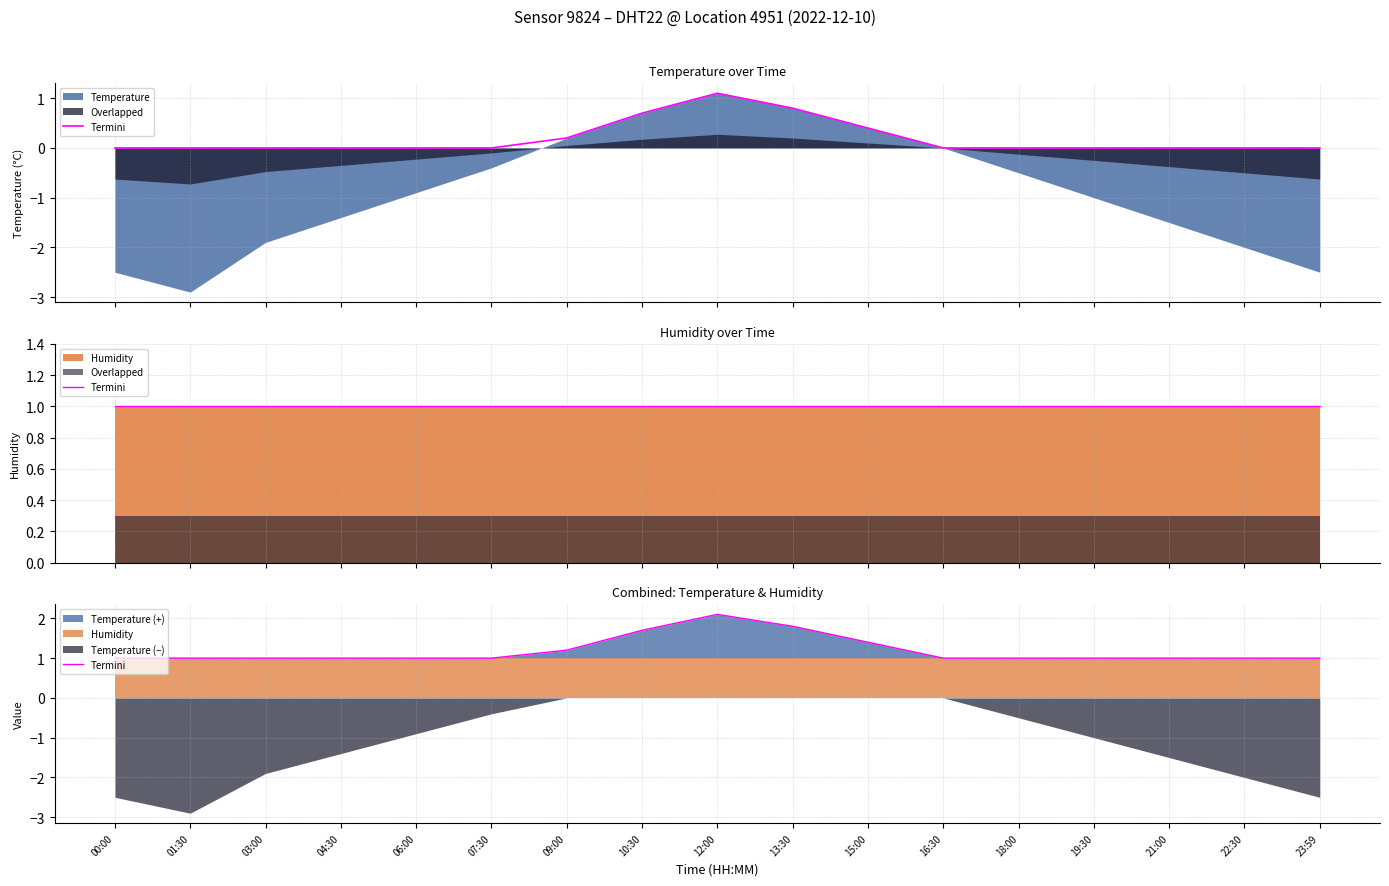

The chart shows a value of 1.0 at 21:00. True or false?

True